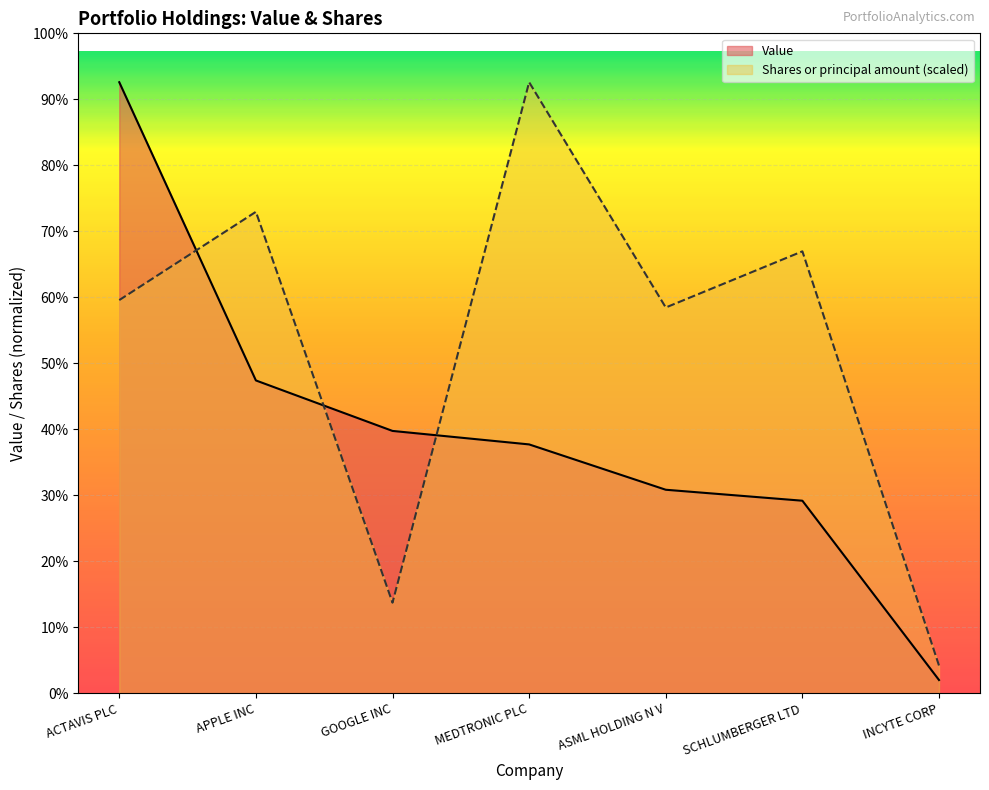

What value does the Shares or principal amount series have at SCHLUMBERGER LTD?

462585780.4